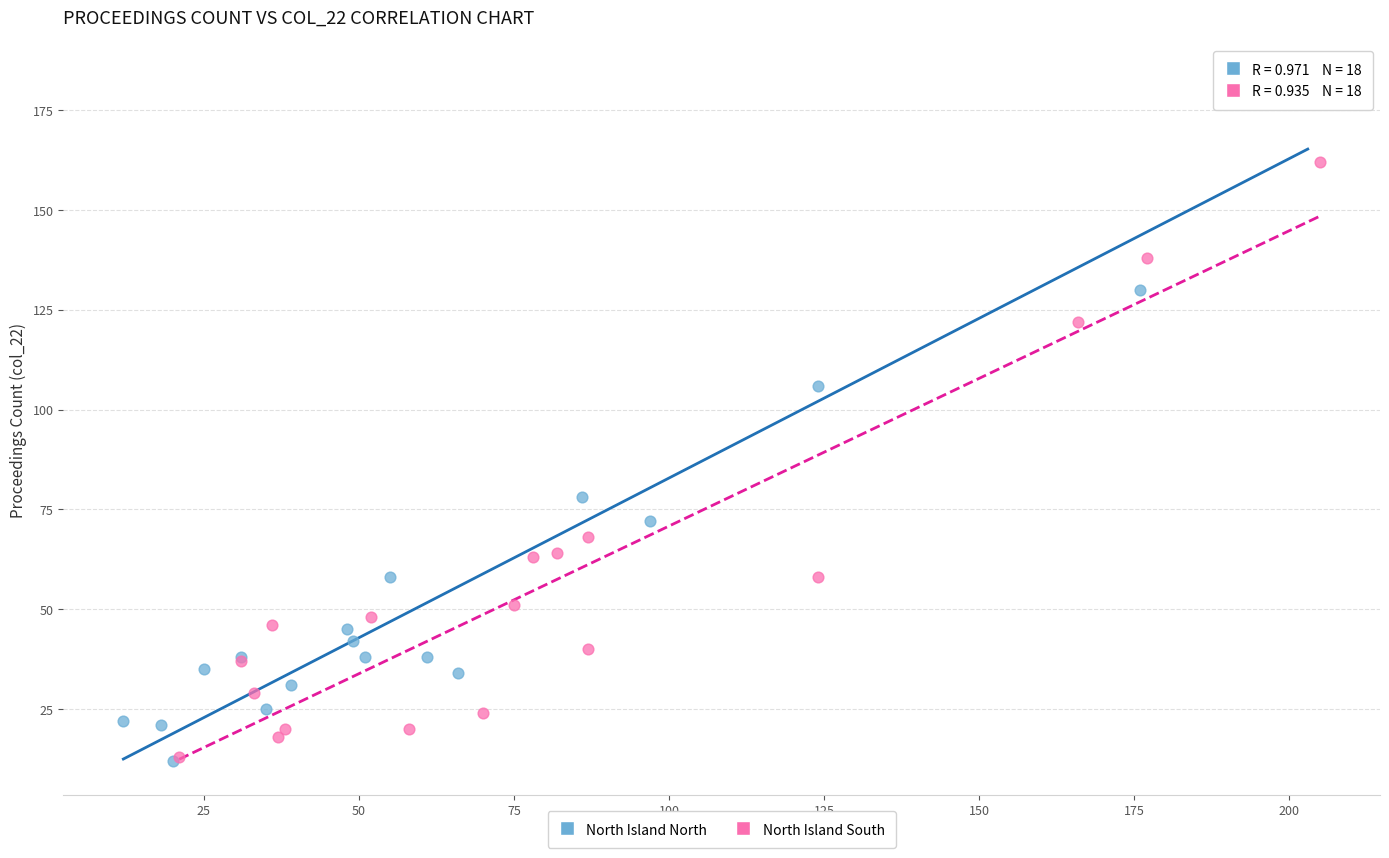

Which series has the largest Y range (max minus min)?

North Island North